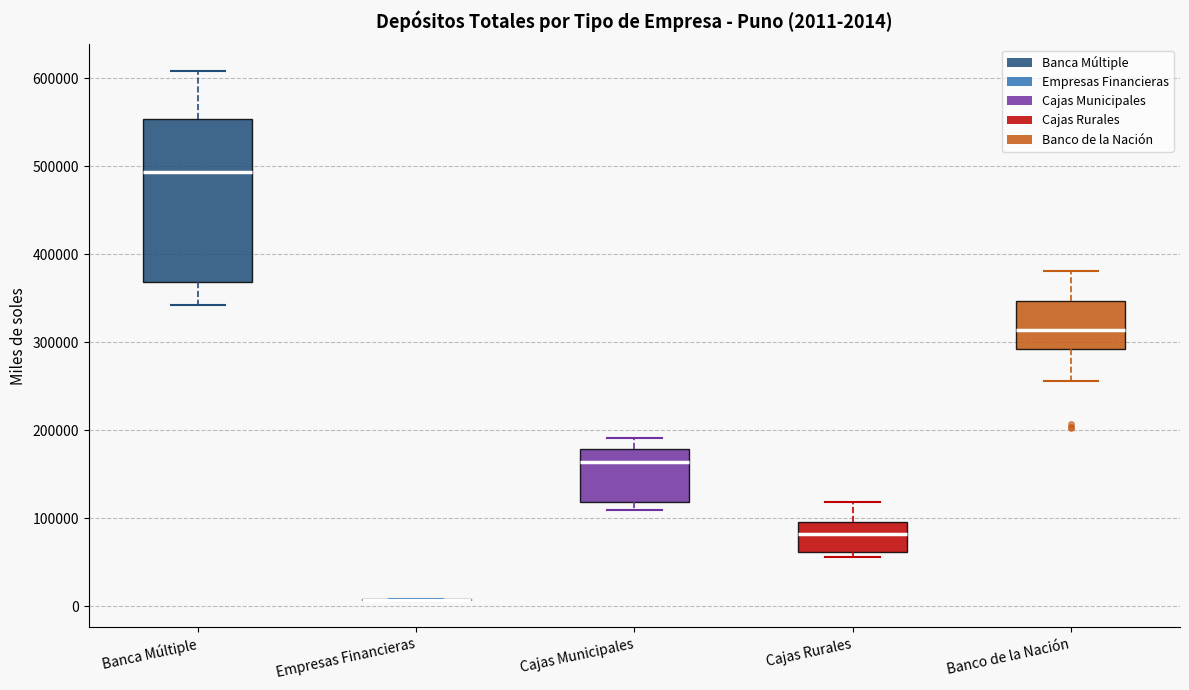

Comparing the boxes themselves (not the whiskers), which one is the tallest?

Banca Múltiple